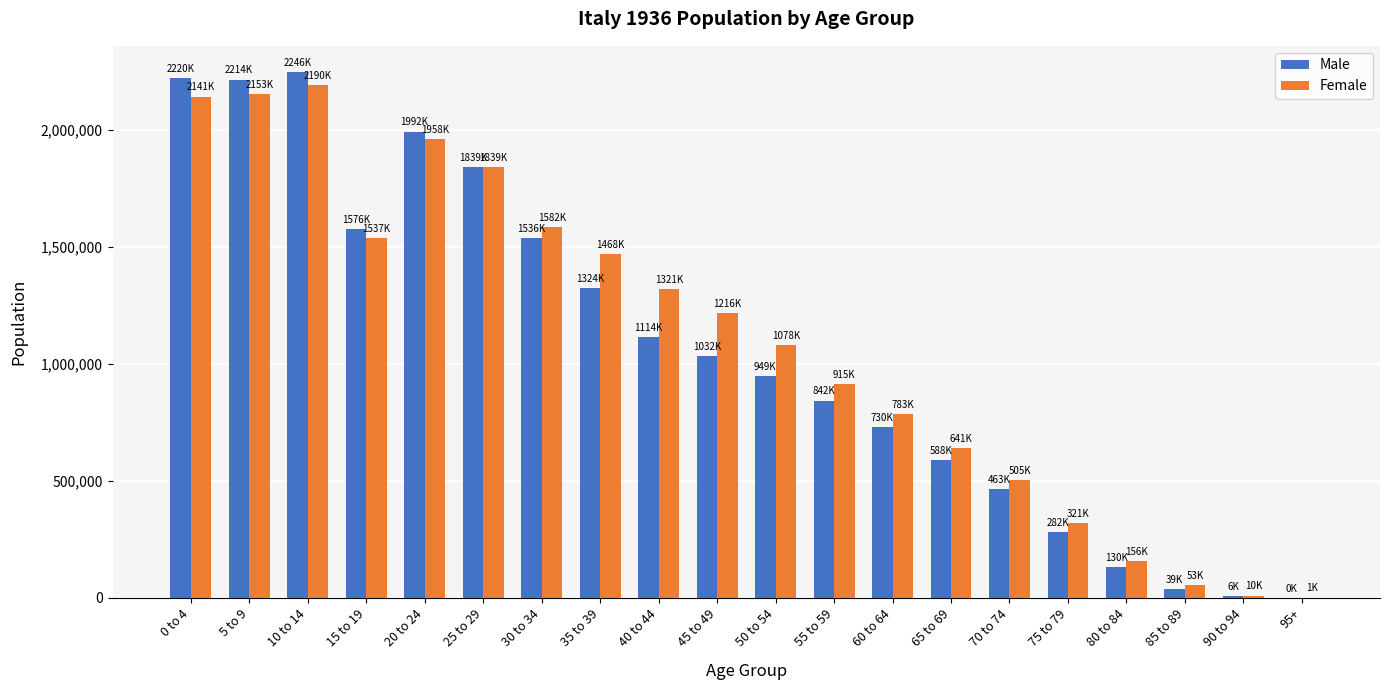

What is the total value across all series at 40 to 44?

2434100